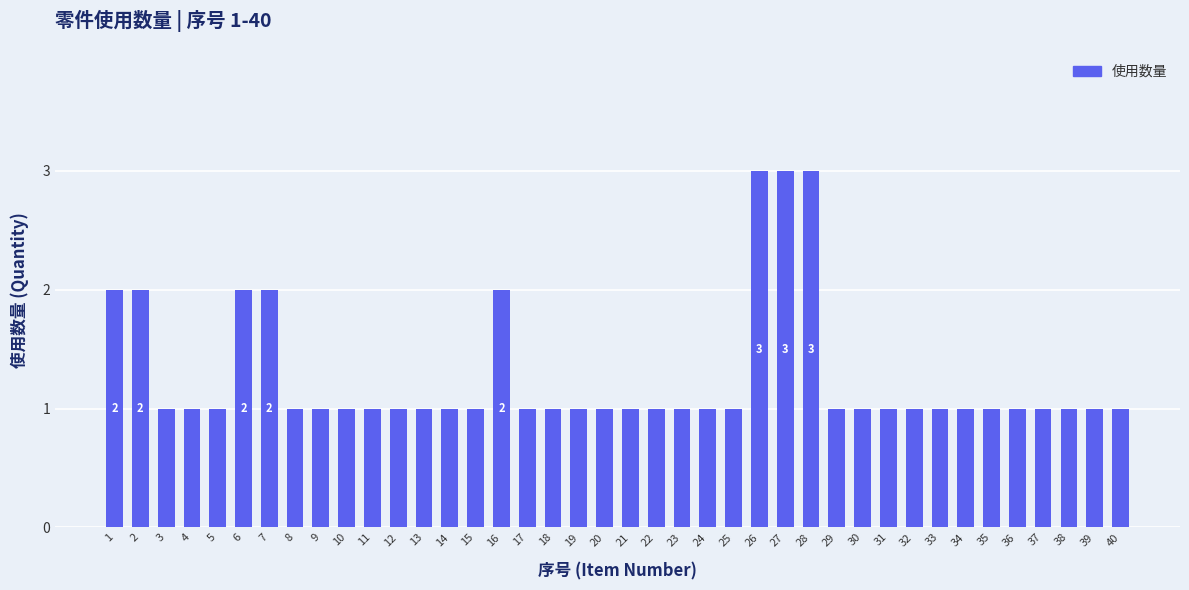

How many values are between 1 and 2?

37